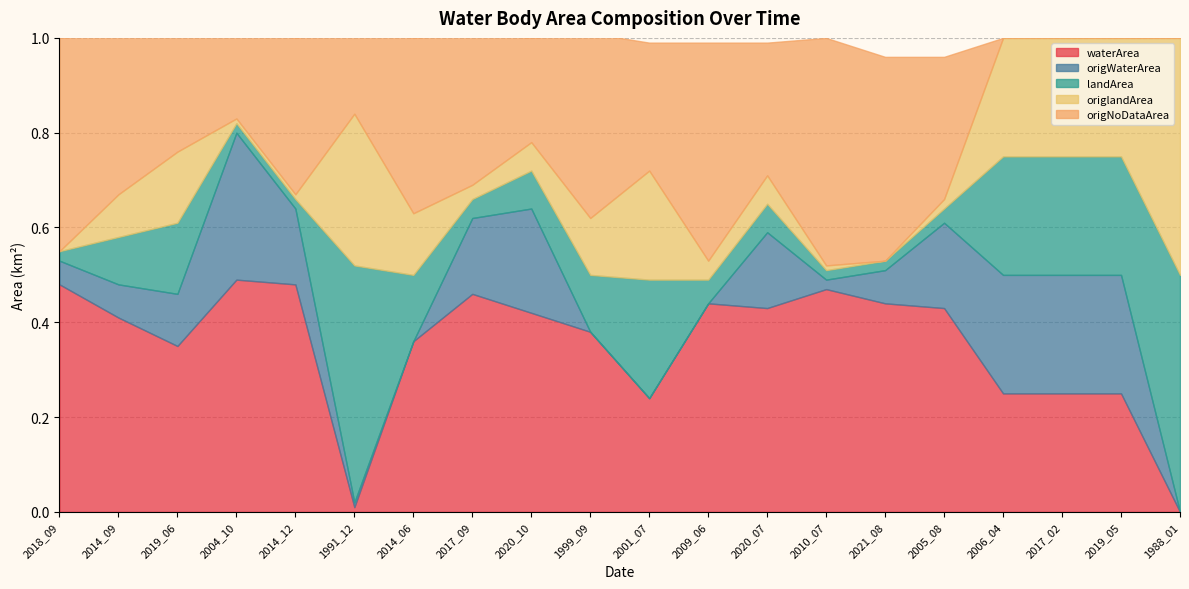

Reading right to left, list all the values displayed in this chart.

waterArea: 0.0	0.2	0.2	0.2	0.4	0.4	0.5	0.4	0.4	0.2	0.4	0.4	0.5	0.4	0.0	0.5	0.5	0.3	0.4	0.5
origWaterArea: 0.0	0.2	0.2	0.2	0.2	0.1	0.0	0.2	0.0	0.0	0.0	0.2	0.2	0.0	0.0	0.2	0.3	0.1	0.1	0.1
landArea: 0.5	0.2	0.2	0.2	0.0	0.0	0.0	0.1	0.1	0.2	0.1	0.1	0.0	0.1	0.5	0.0	0.0	0.1	0.1	0.0
origlandArea: 0.5	0.2	0.2	0.2	0.0	0.0	0.0	0.1	0.0	0.2	0.1	0.1	0.0	0.1	0.3	0.0	0.0	0.1	0.1	0.0
origNoDataArea: 0.0	0.0	0.0	0.0	0.3	0.4	0.5	0.3	0.5	0.3	0.4	0.2	0.3	0.4	0.2	0.3	0.2	0.2	0.3	0.5